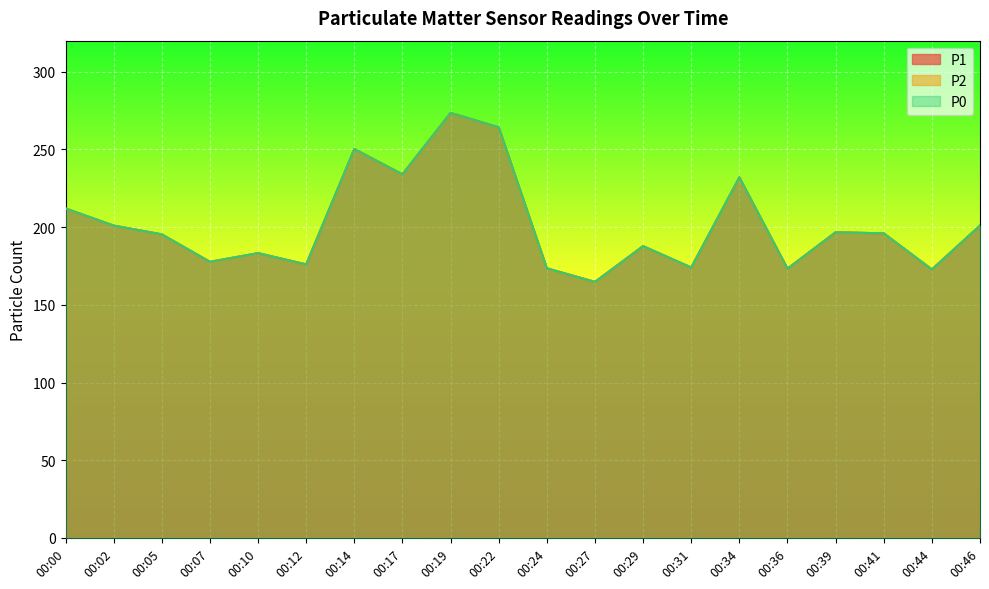

True or false: P1 and P0 cross at least once.

False